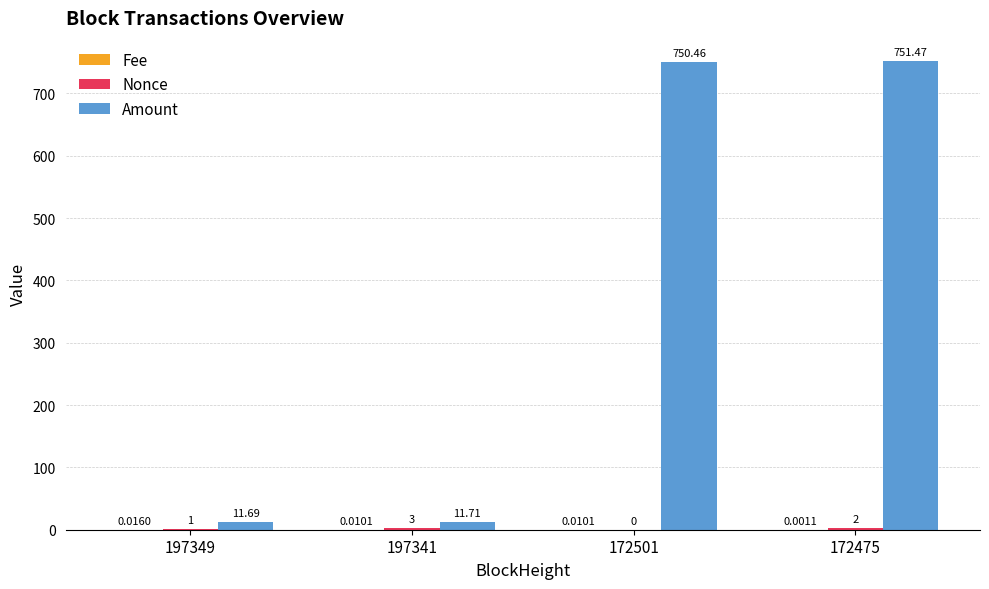

Between 197349 and 172501, which series saw the biggest shift?

Amount